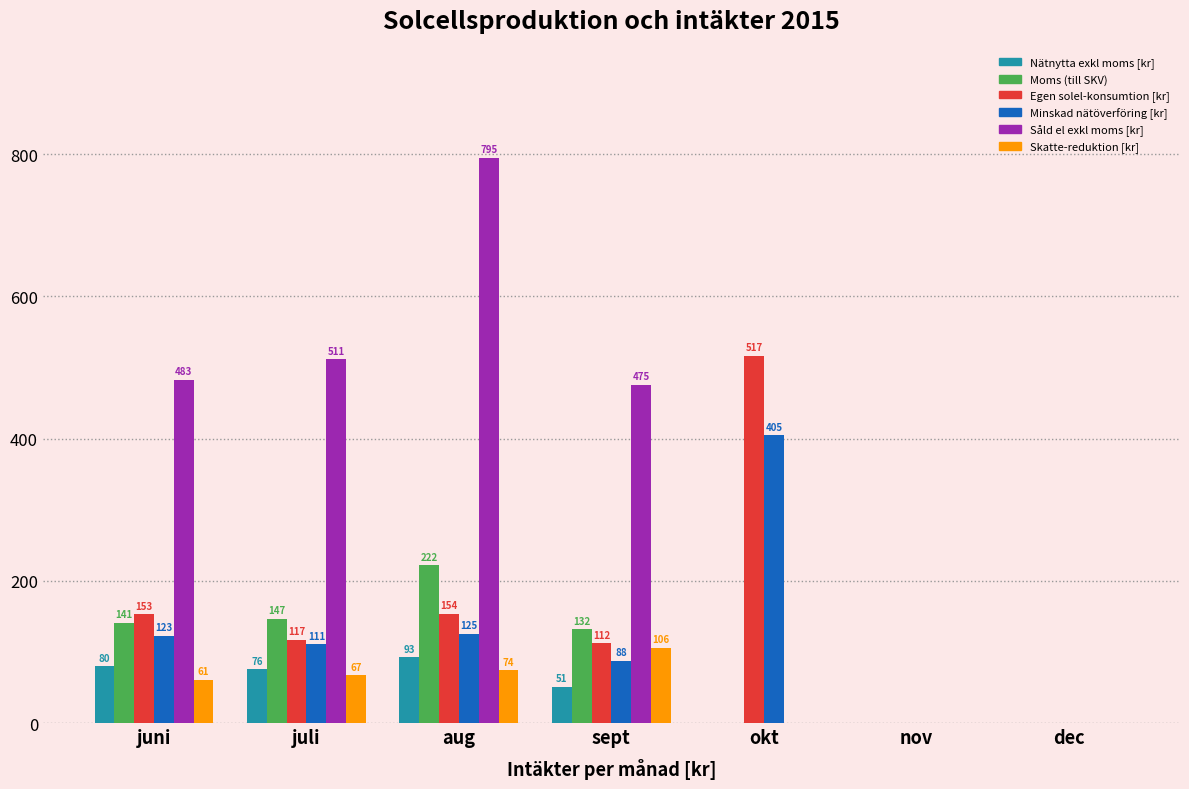

What is the sum of the Egen solel-konsumtion [kr] values at nov and juli?

116.8